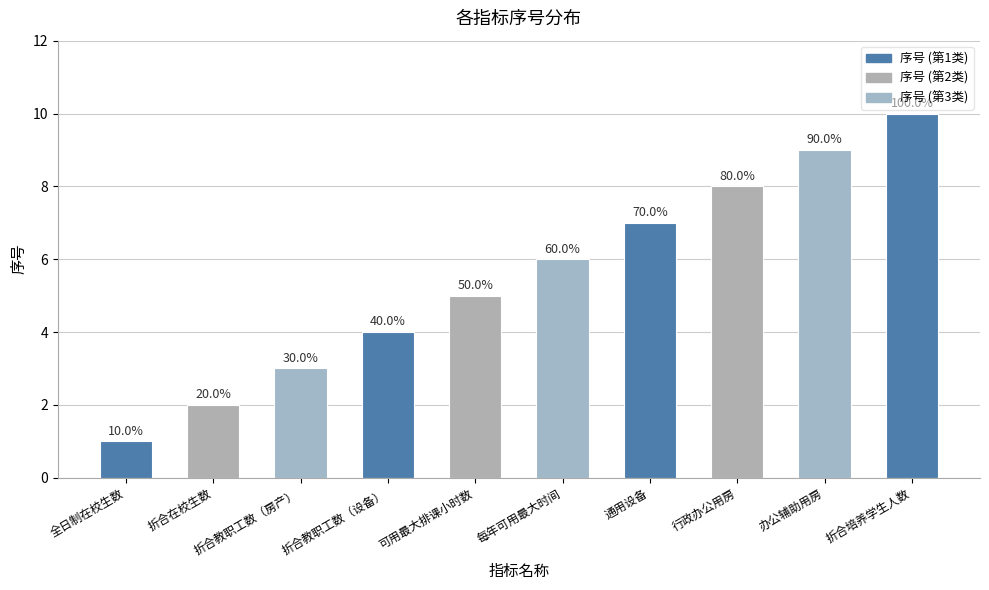

How many bars are there in total?

10